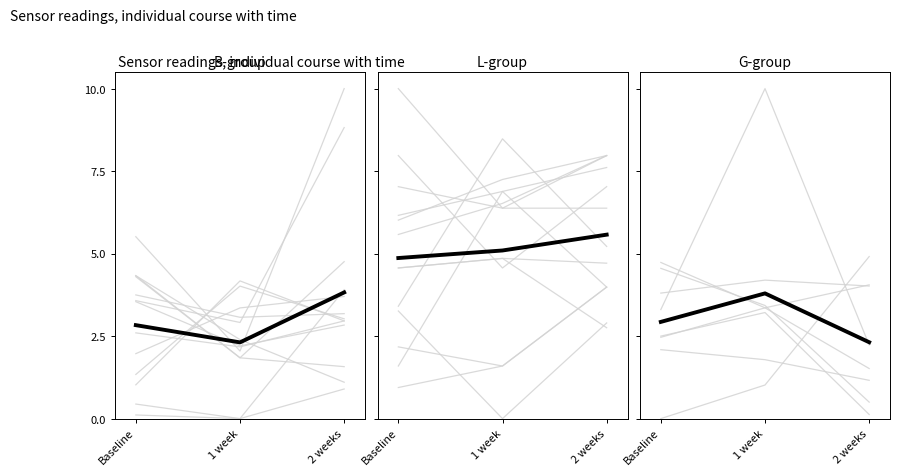

How many categories are shown in the chart?

3